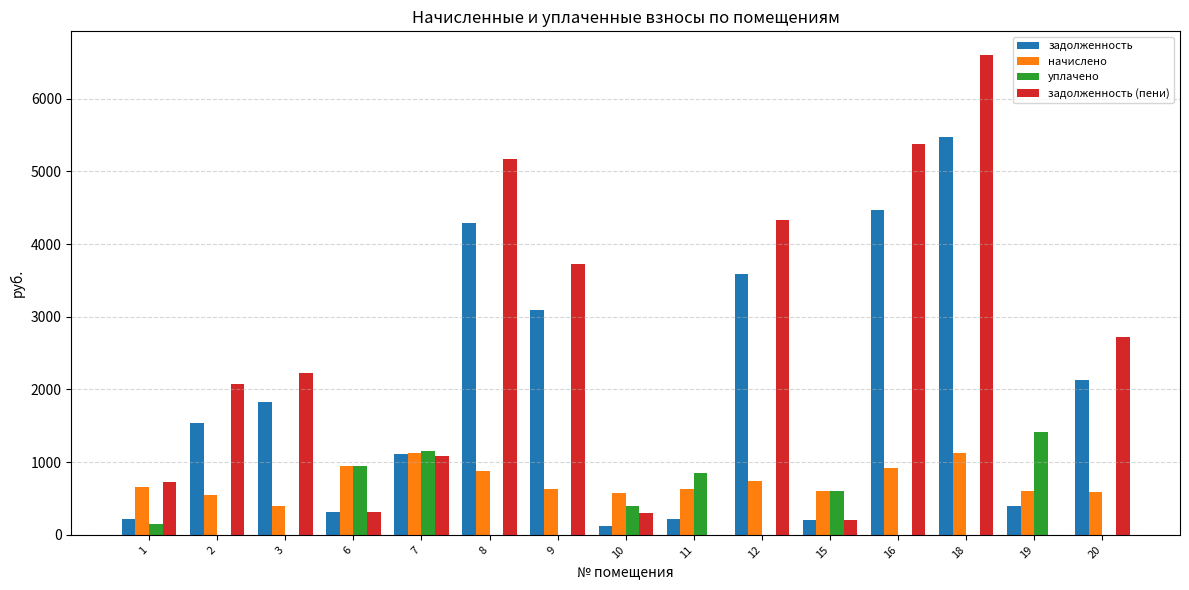

Between 3 and 19, which series saw the biggest shift?

задолженность (пени)